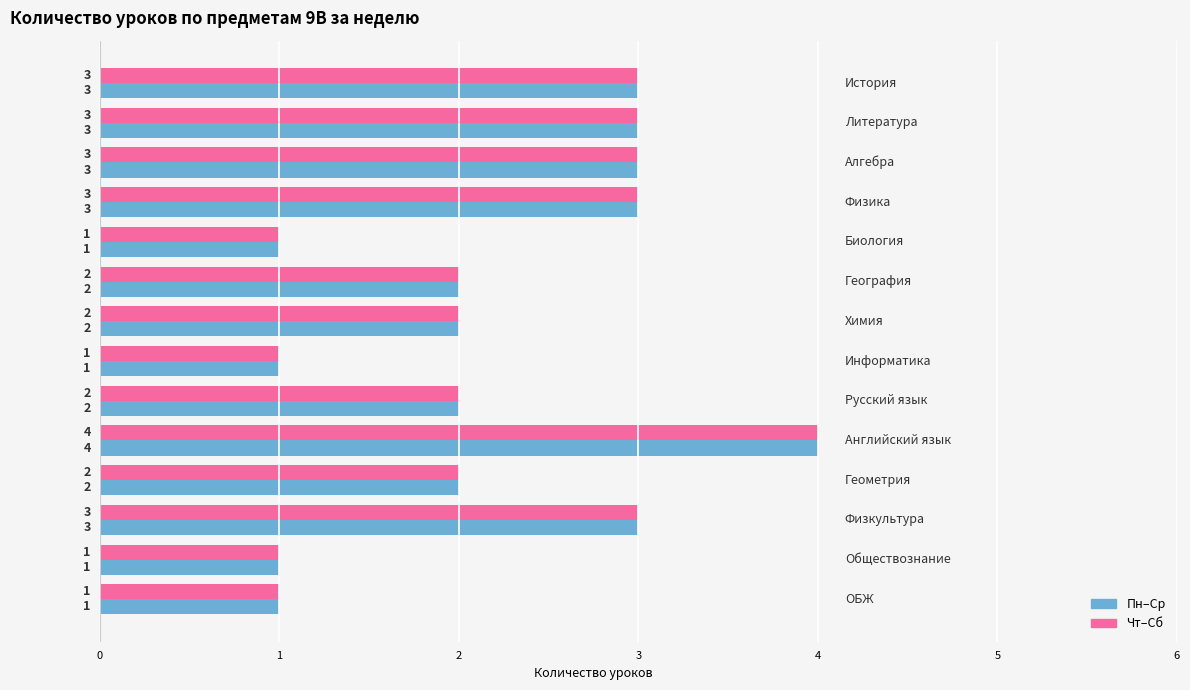

What is the greatest value displayed?

4